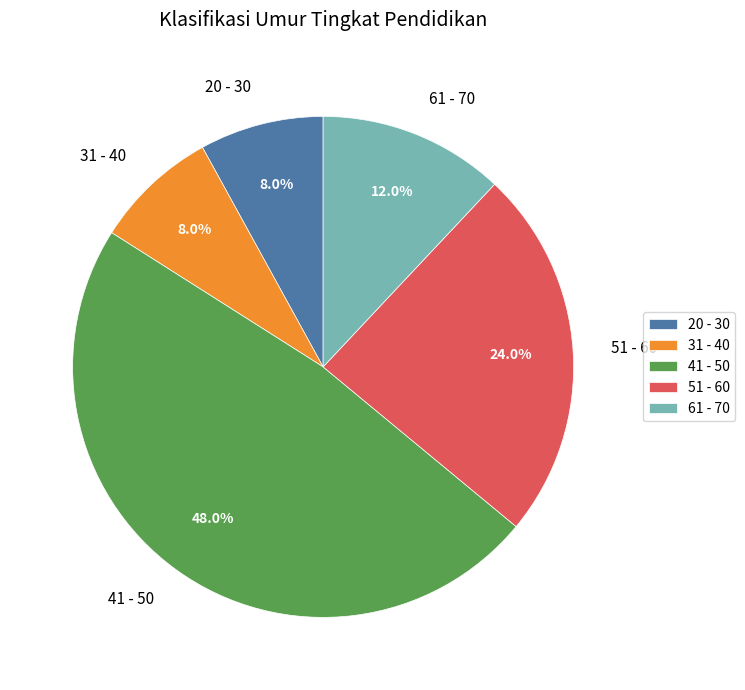

How many segments does this pie chart have?

5